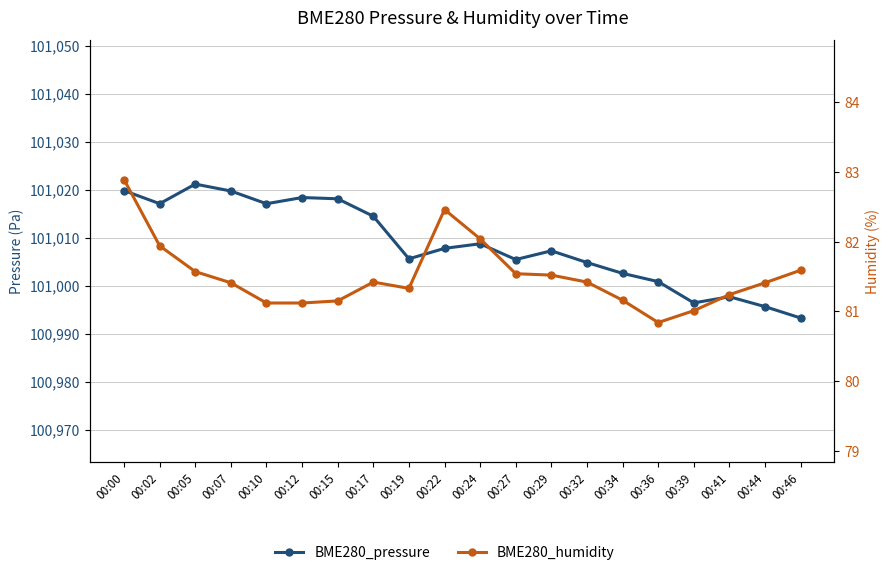

Reading left to right, extract all data points from this chart.

BME280_pressure: 101019.8	101017.1	101021.1	101019.7	101017.1	101018.3	101018.1	101014.4	101005.6	101007.8	101008.7	101005.4	101007.2	101004.8	101002.5	101000.8	100996.4	100997.7	100995.6	100993.2
BME280_humidity: 82.9	81.9	81.6	81.4	81.1	81.1	81.2	81.4	81.3	82.5	82.0	81.5	81.5	81.4	81.2	80.8	81.0	81.2	81.4	81.6